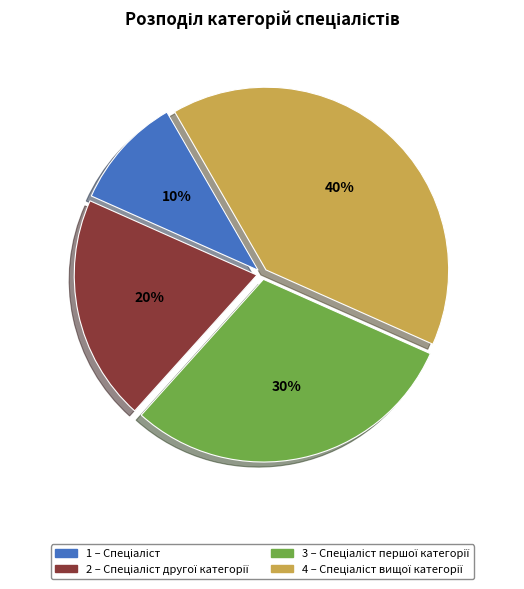

Count the number of slices in the pie.

4